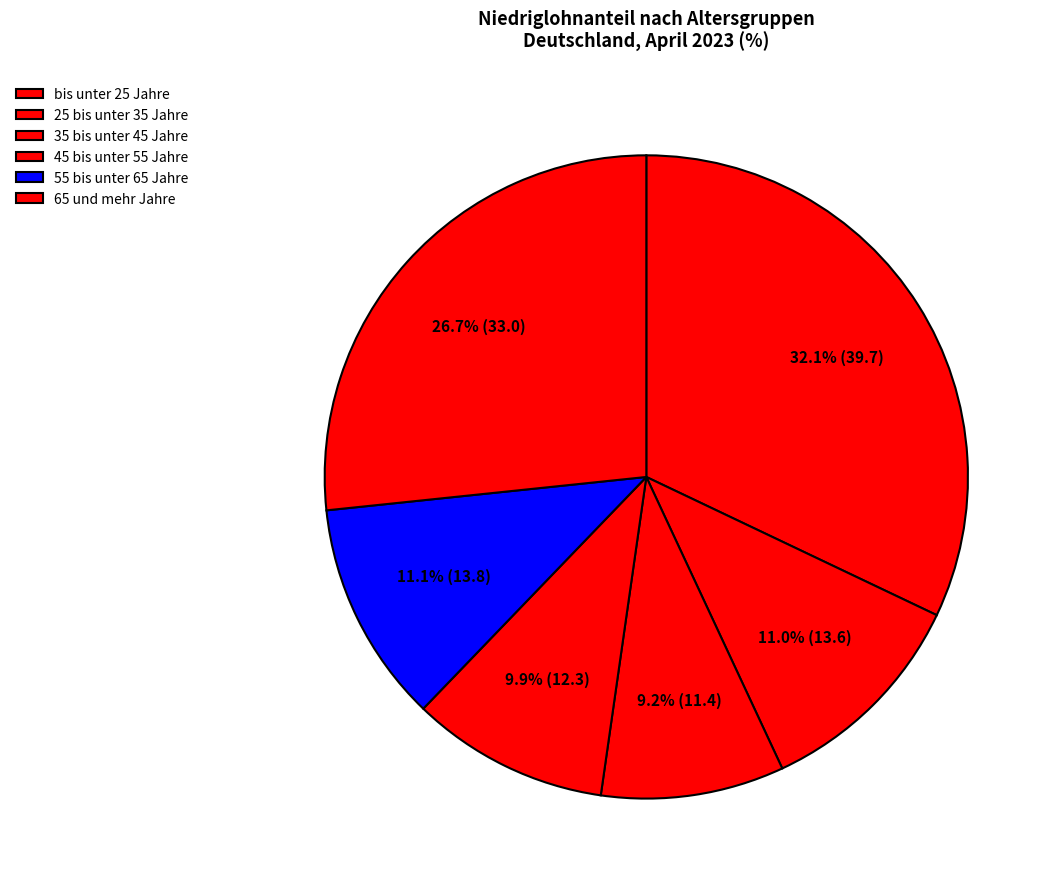

What percentage do 65 und mehr Jahre and 45 bis unter 55 Jahre together represent?

36.6%